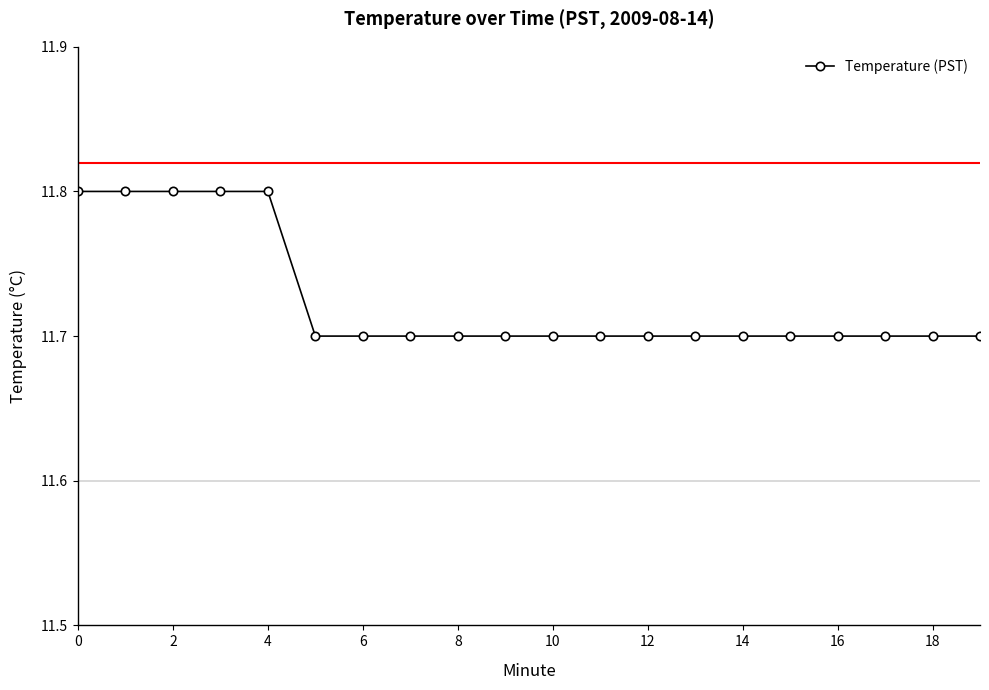

What is the sum of all values?

234.5